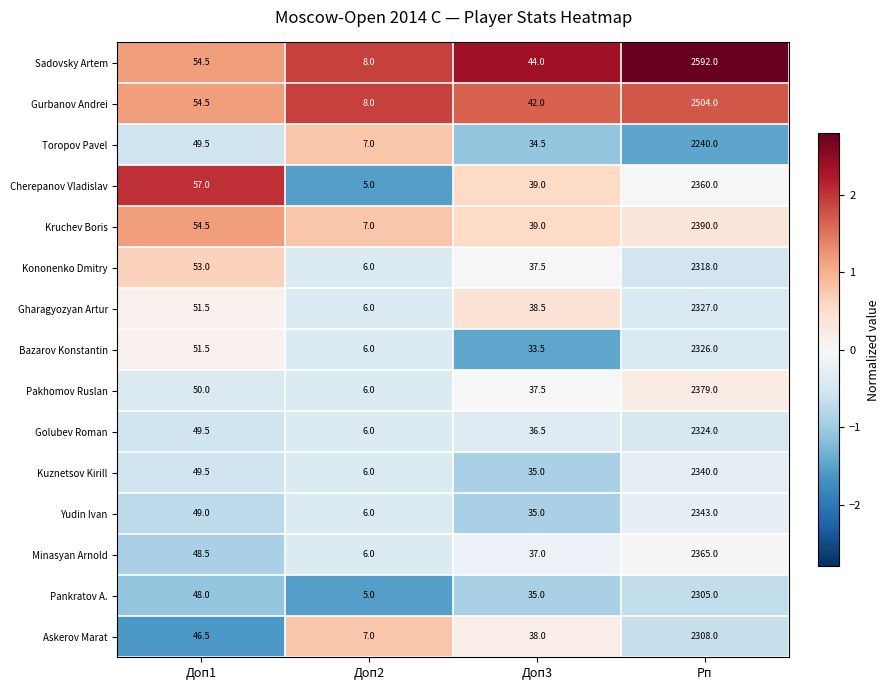

What is the average value of the Toropov Pavel series?

582.8